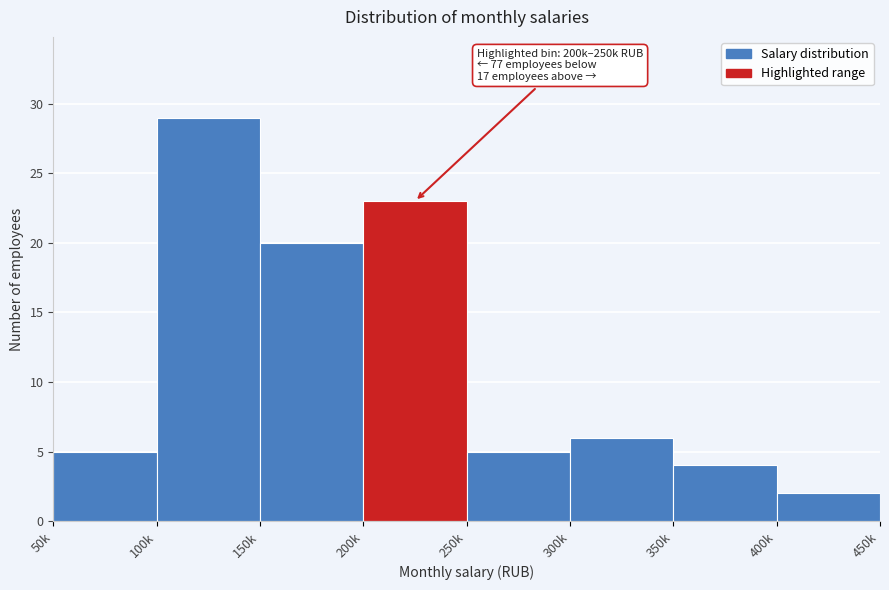

Reading right to left, transcribe all the data shown in this chart.

400k=2	350k=4	300k=6	250k=5	200k=23	150k=20	100k=29	50k=5